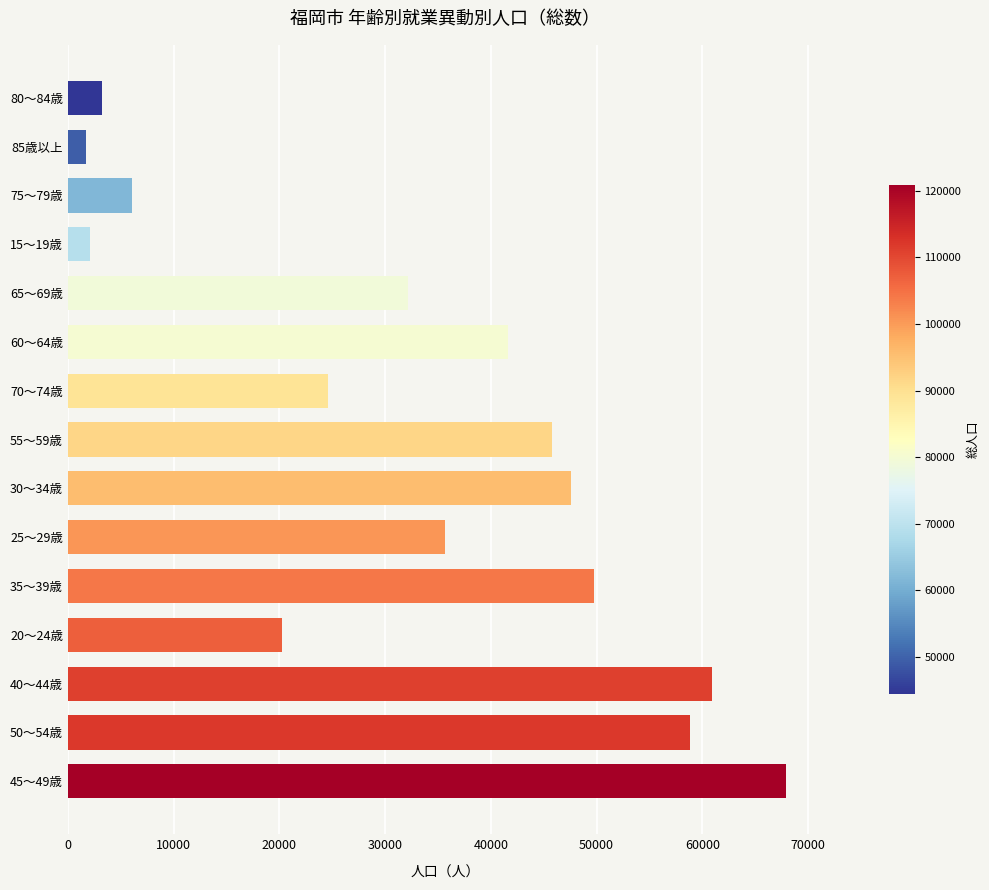

How many distinct data groups are displayed?

1